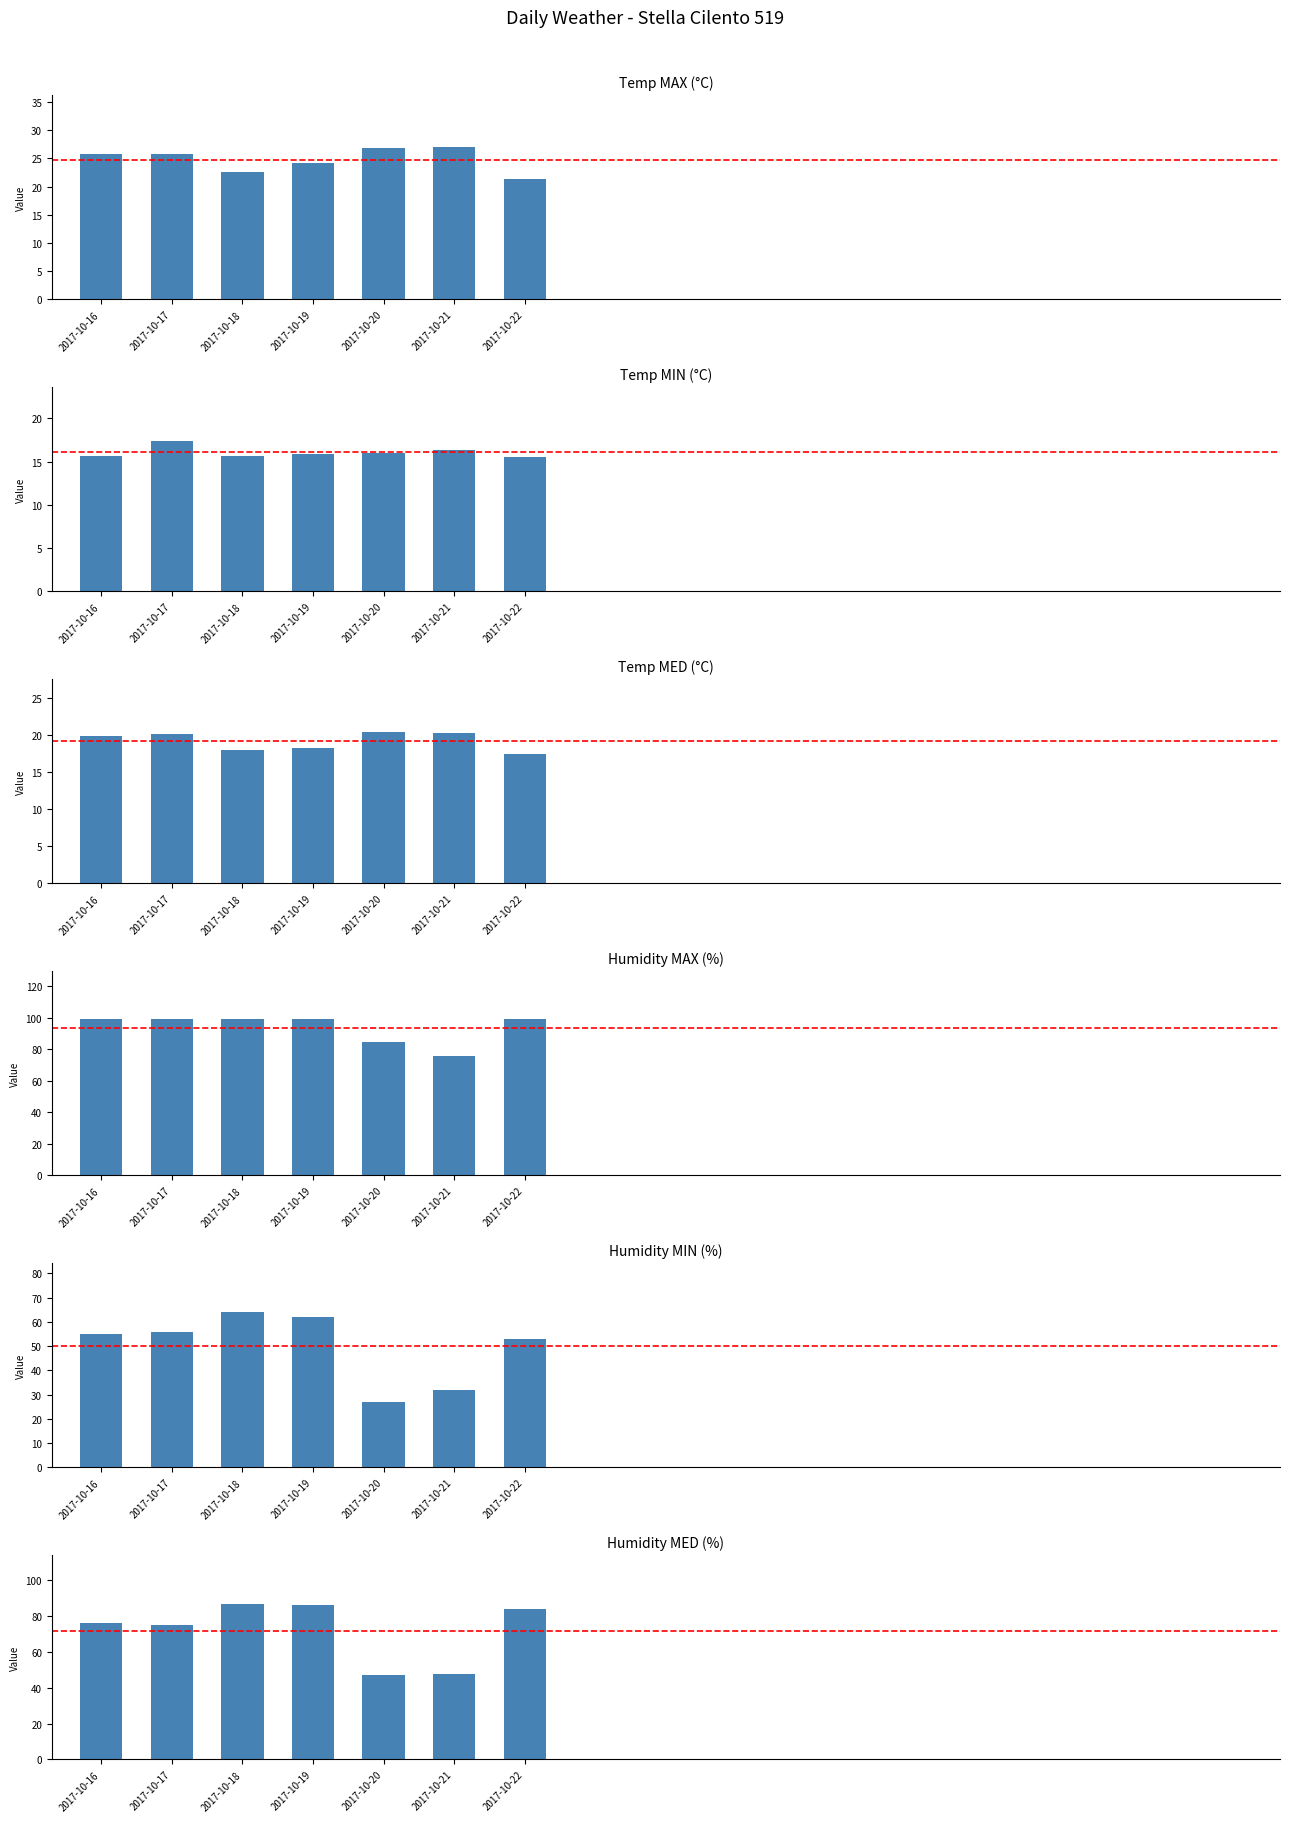

What is the value of the Humidity MED (%) bar at the 6th from the left?

48.0